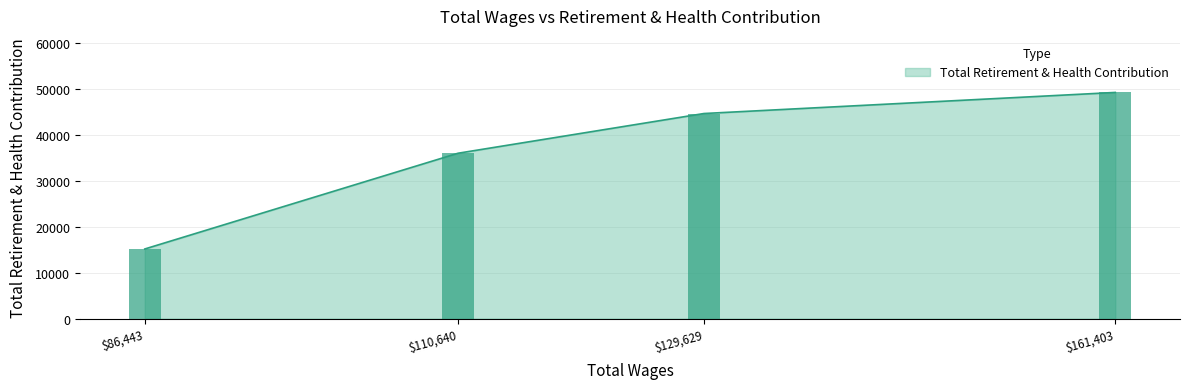

True or false: the data shows 36039 at 110640.0.

True